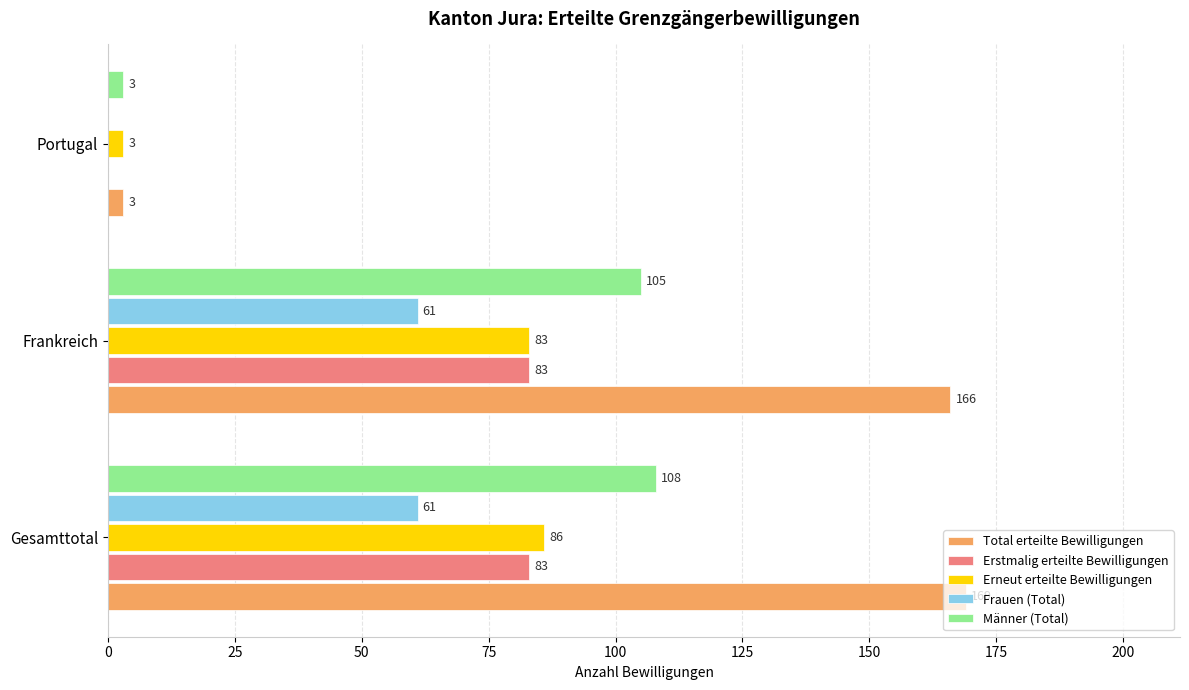

Which series has the largest total across all categories?

Total erteilte Bewilligungen